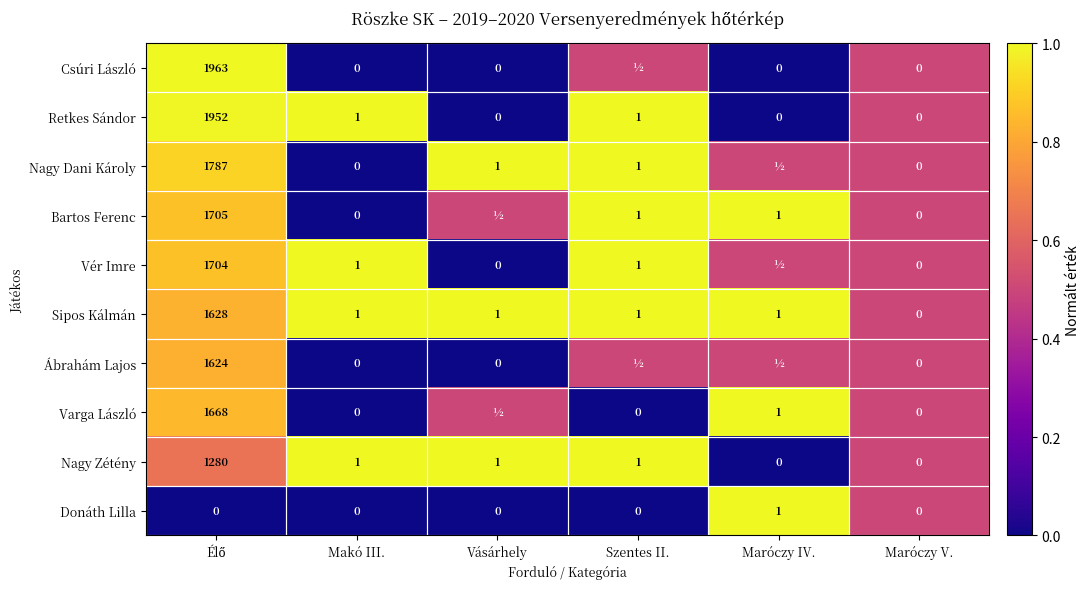

Is the value of Sipos Kálmán at Vásárhely greater than the value of Vér Imre at Vásárhely?

Yes